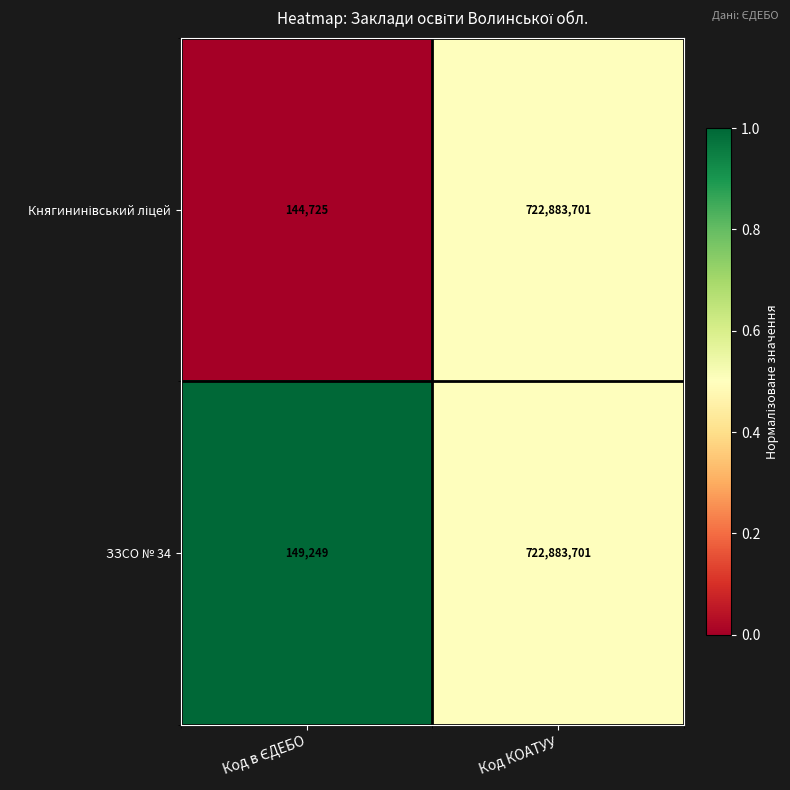

What is the difference between the maximum and minimum values in the ЗЗСО № 34 series?

722734452